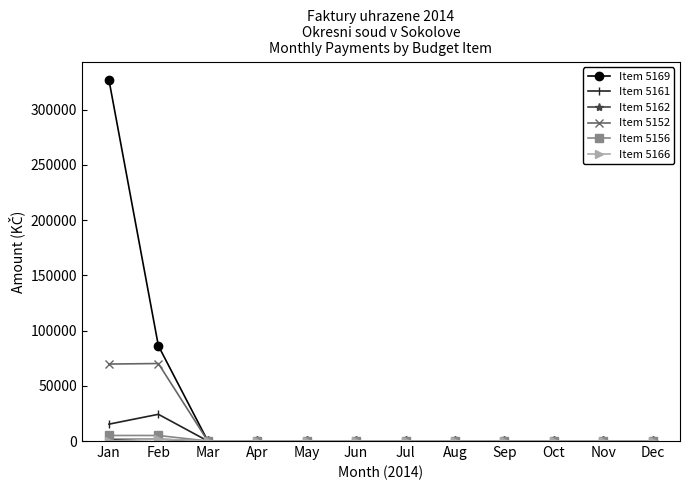

In Item 5152, how many points are higher than both neighbors (excluding endpoints)?

1